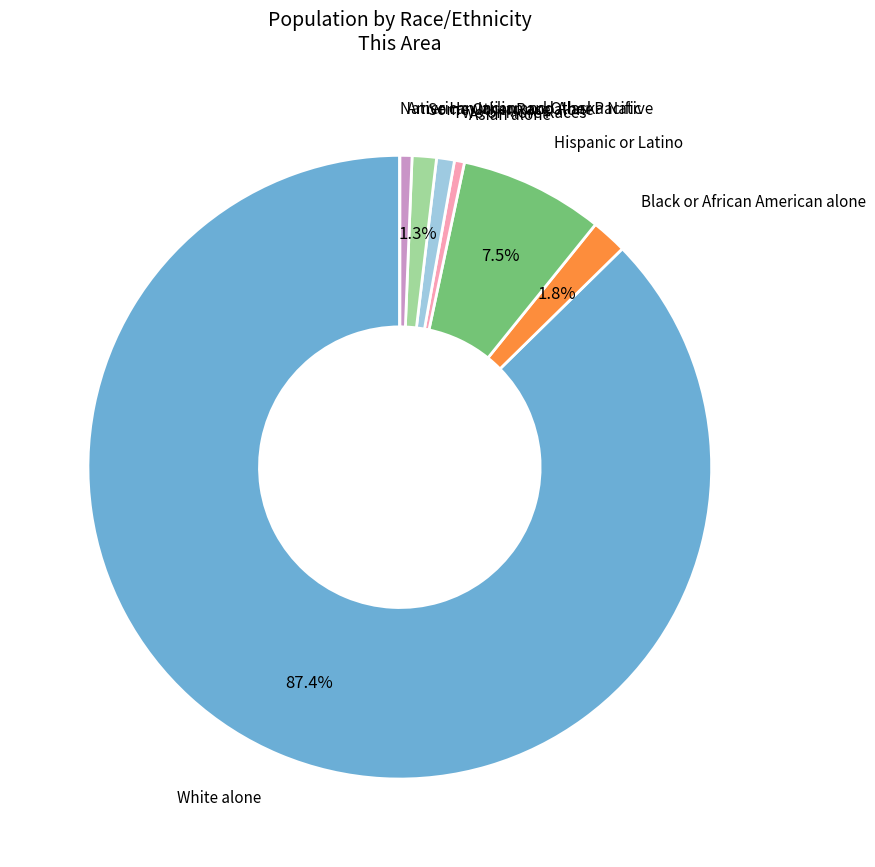

Do Some Other Race alone and Hispanic or Latino together represent more than half of the pie?

No